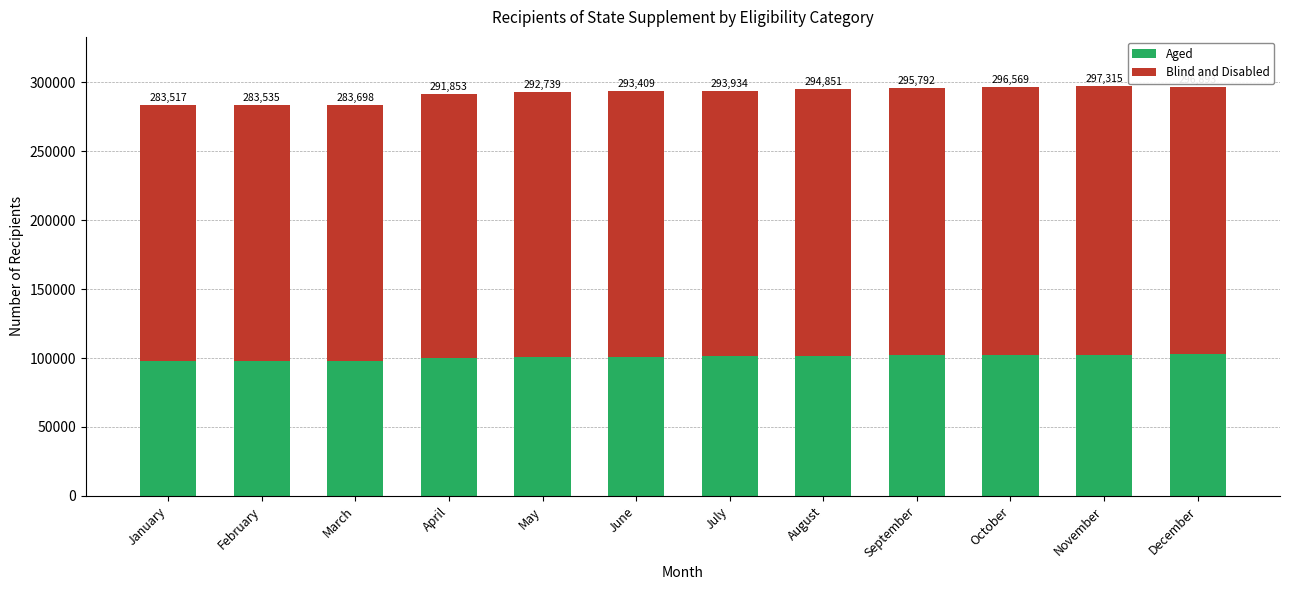

What are all the series names shown in the legend?

Aged, Blind and Disabled